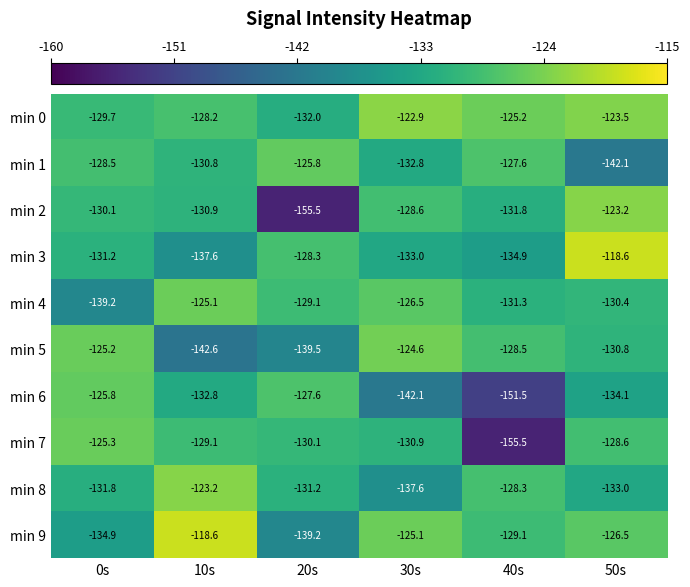

Is it true that min 5 equals -128.5 at 40s?

True